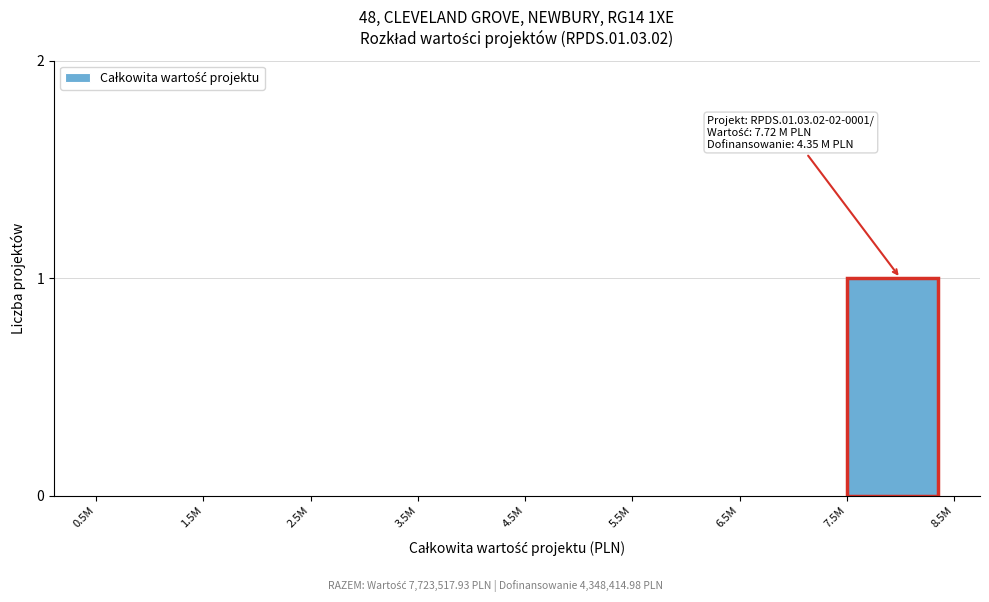

Reading left to right, extract all data points from this chart.

0.5M=0	1.5M=0	2.5M=0	3.5M=0	4.5M=0	5.5M=0	6.5M=0	7.5M=1